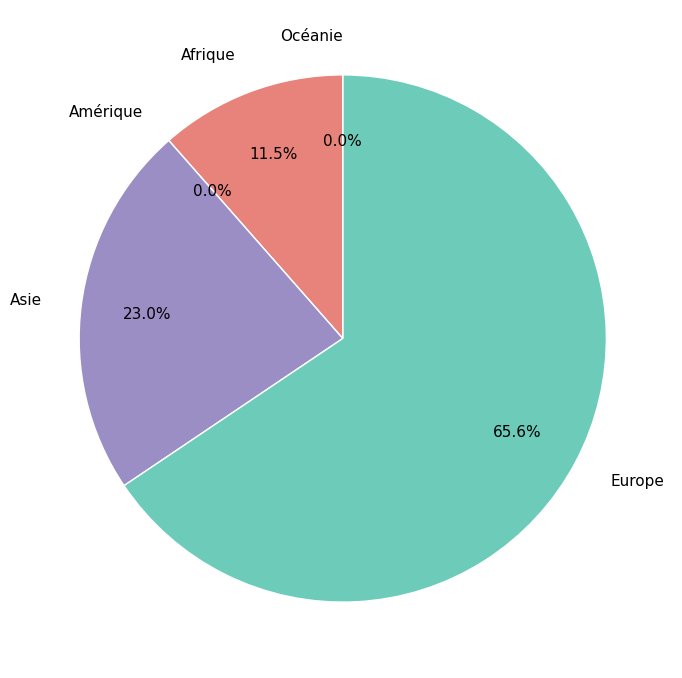

Approximately how many times larger is the value at Europe compared to Asie?

2.9